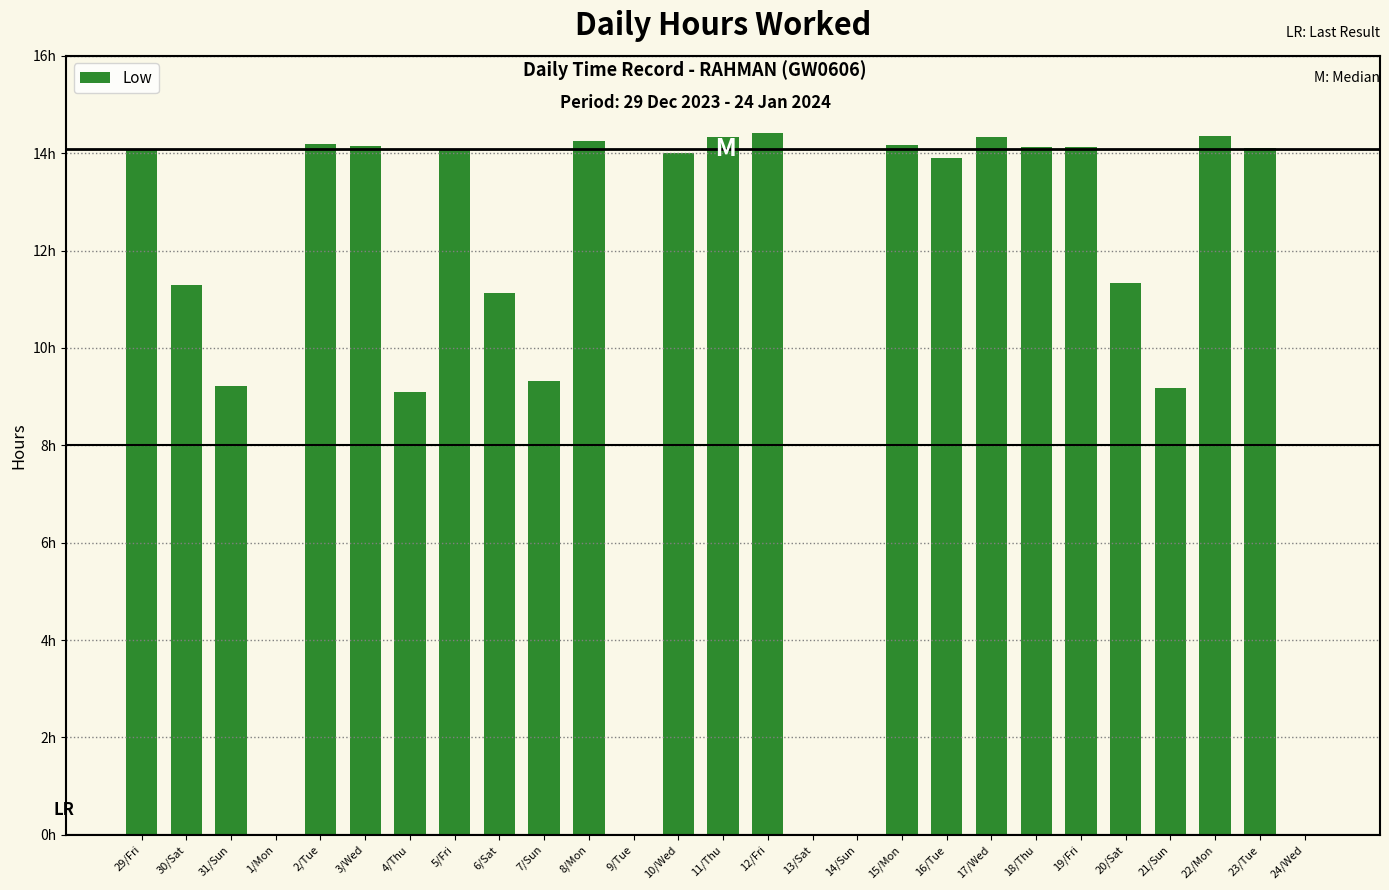

Between 6/Sat and 29/Fri, which is larger?

29/Fri